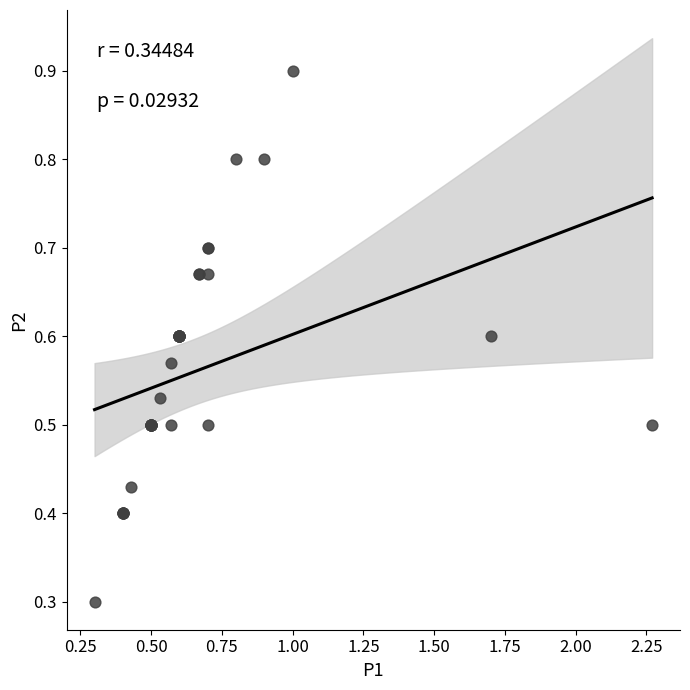

What Y value in the scatter plot is closest to 0?

0.3